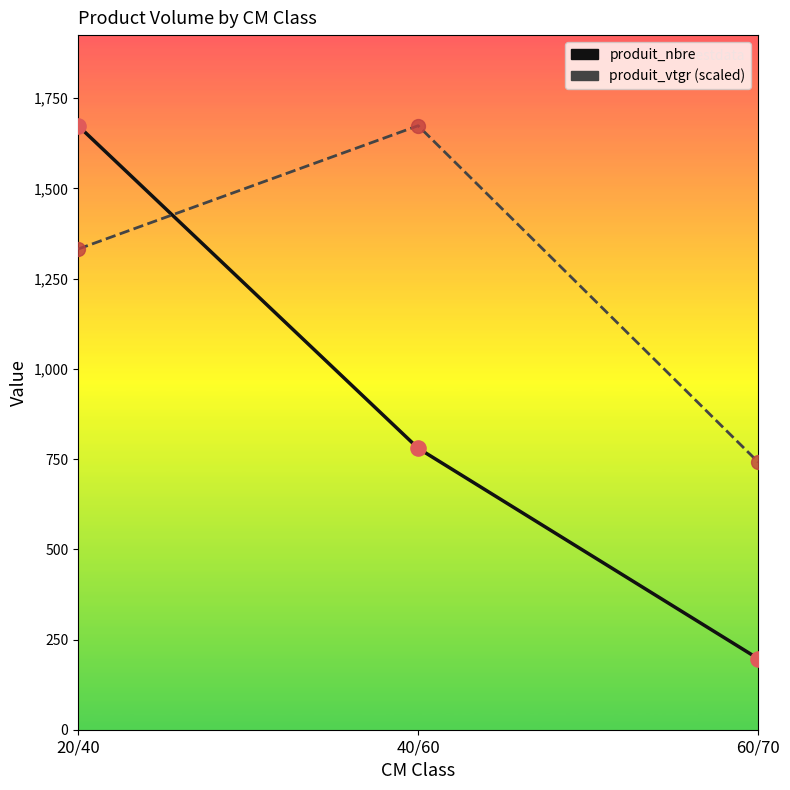

Which series has the widest spread of values?

produit_nbre